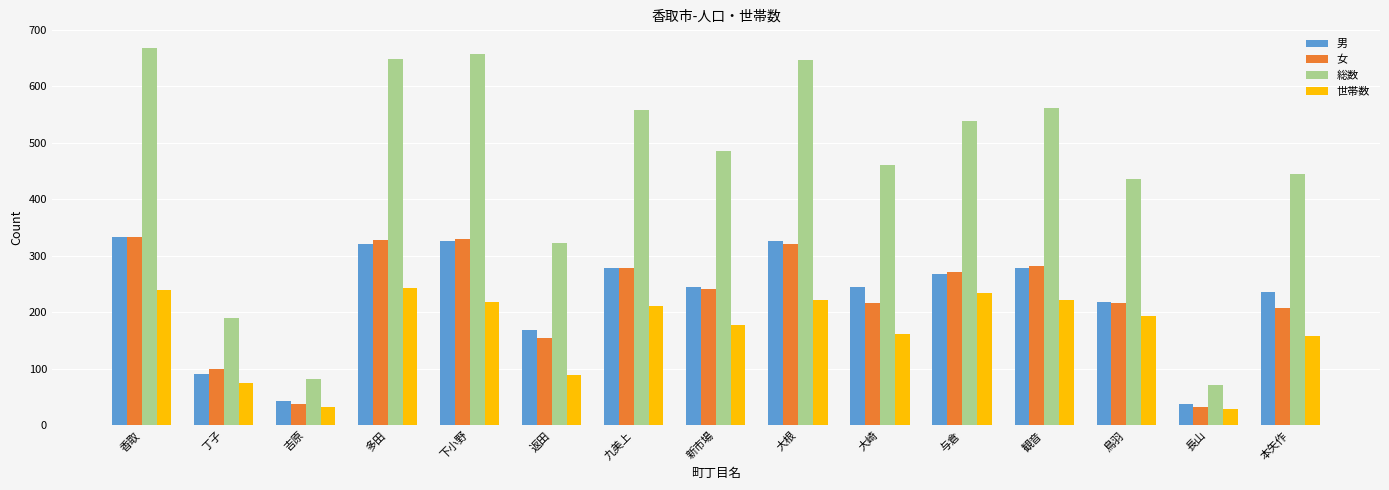

The 女 series shows 328 at 多田. True or false?

True